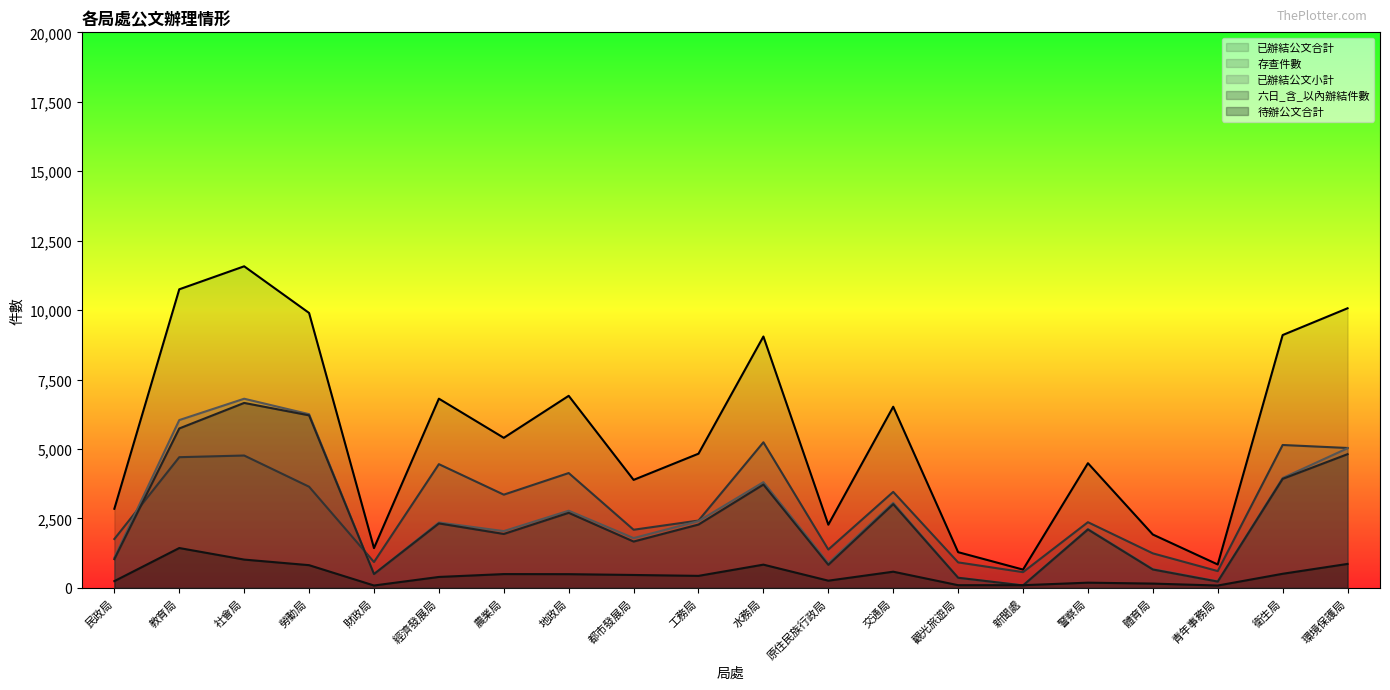

The value of 六日_含_以內辦結件數 at 環境保護局 is 8347. True or false?

False